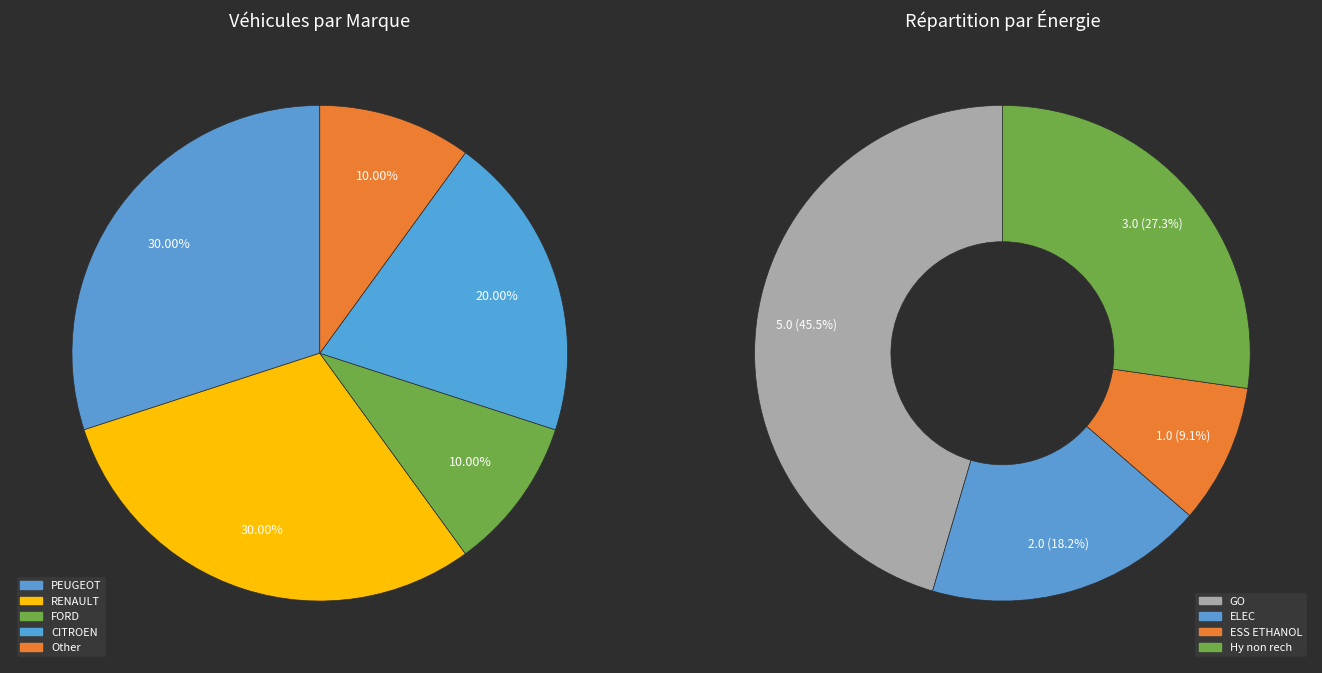

To the nearest percent, what portion does FORD represent?

10%